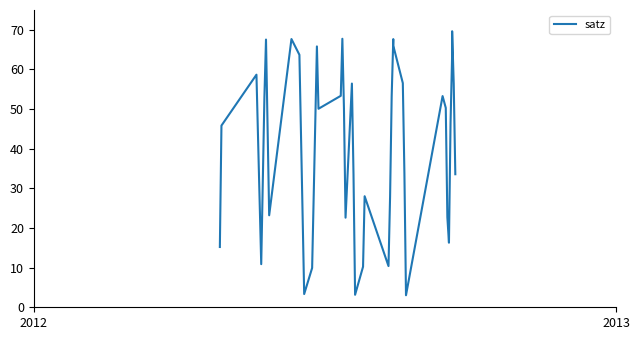

How many series are shown in this chart?

1